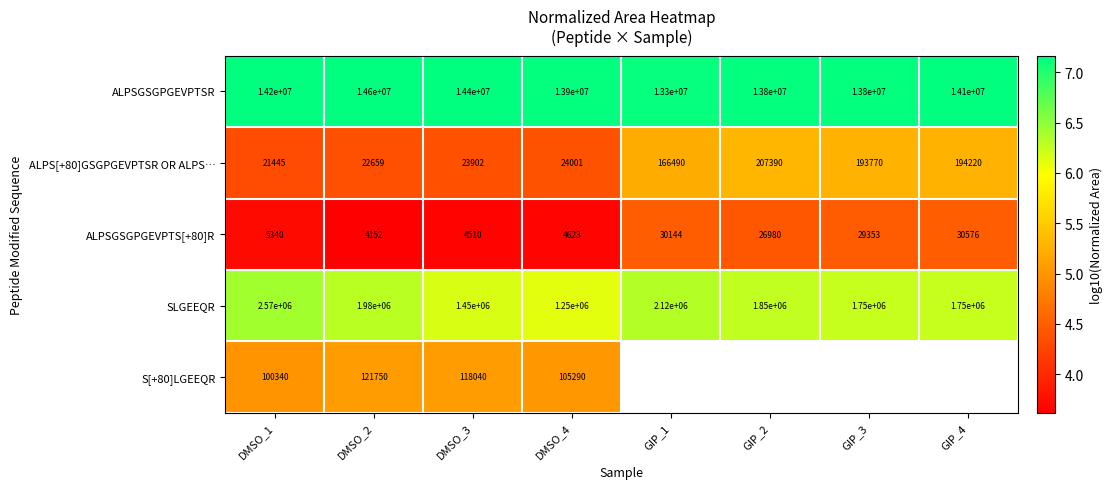

Is the value of ALPS[+80]GSGPGEVPTSR OR ALPS… at DMSO_3 greater than the value of S[+80]LGEEQR at DMSO_2?

No